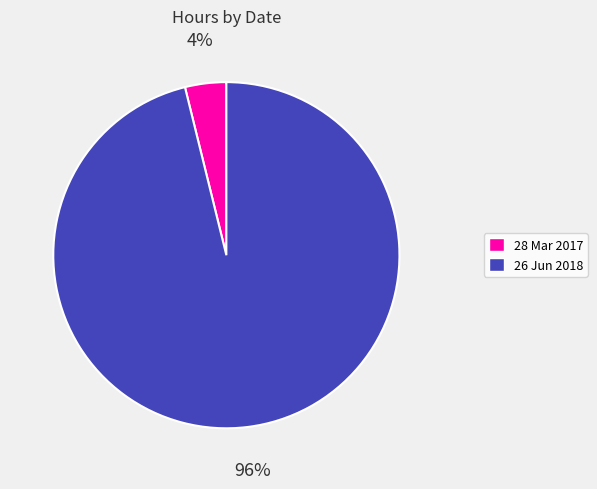

True or false: 26 Jun 2018 accounts for 96% of the total.

True